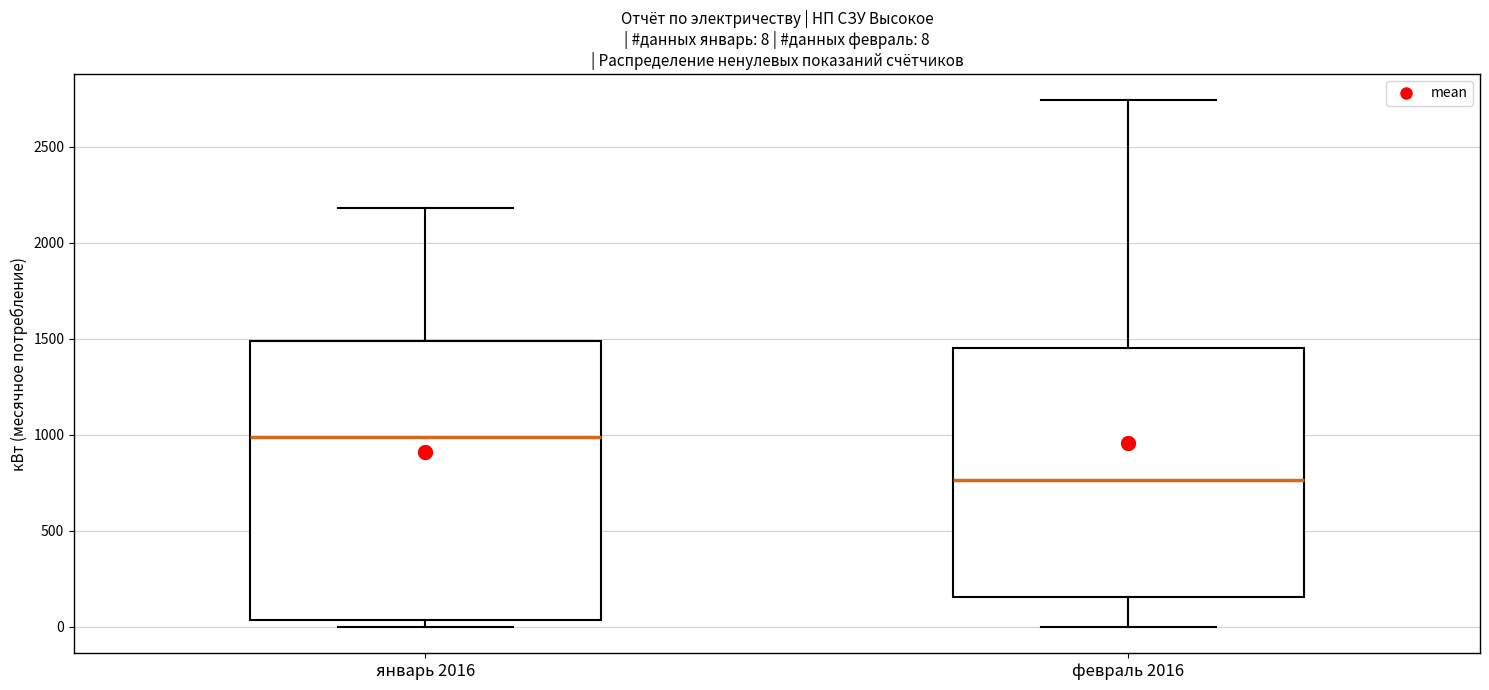

Which box has the lowest median line?

февраль 2016